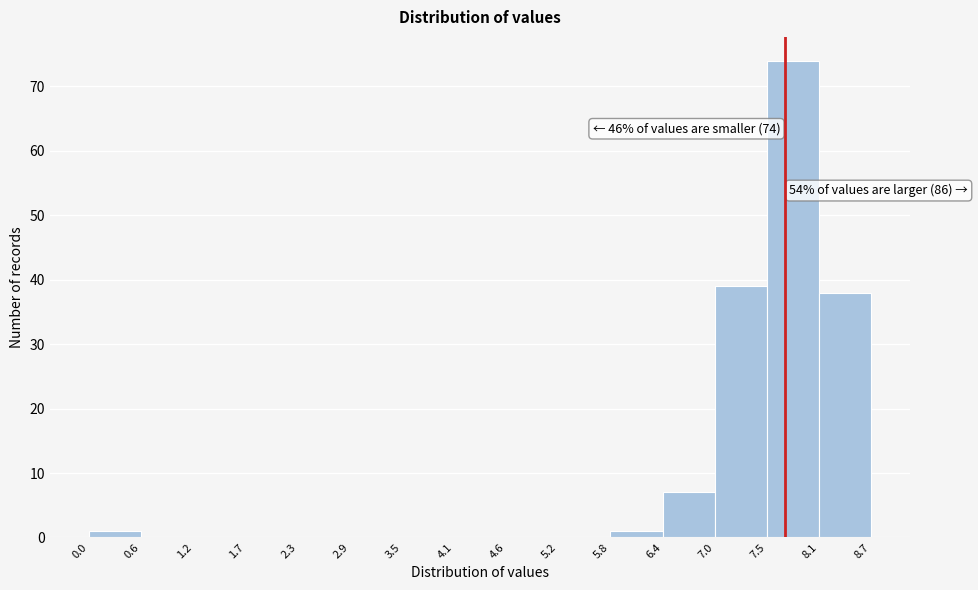

Which range on the x-axis has the tallest bar?

7.5 to 8.1